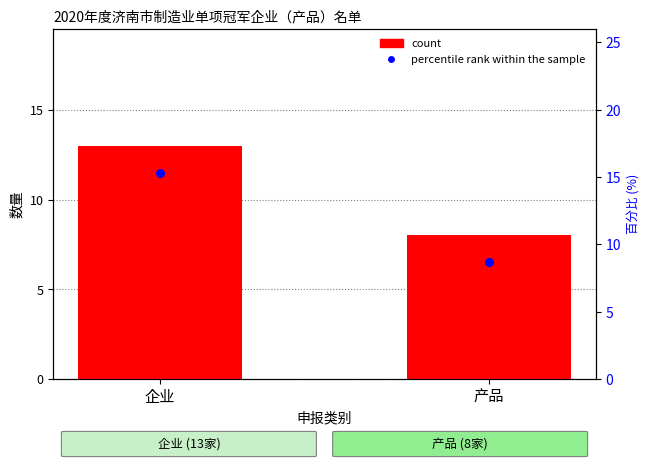

Which series has the largest total across all categories?

count